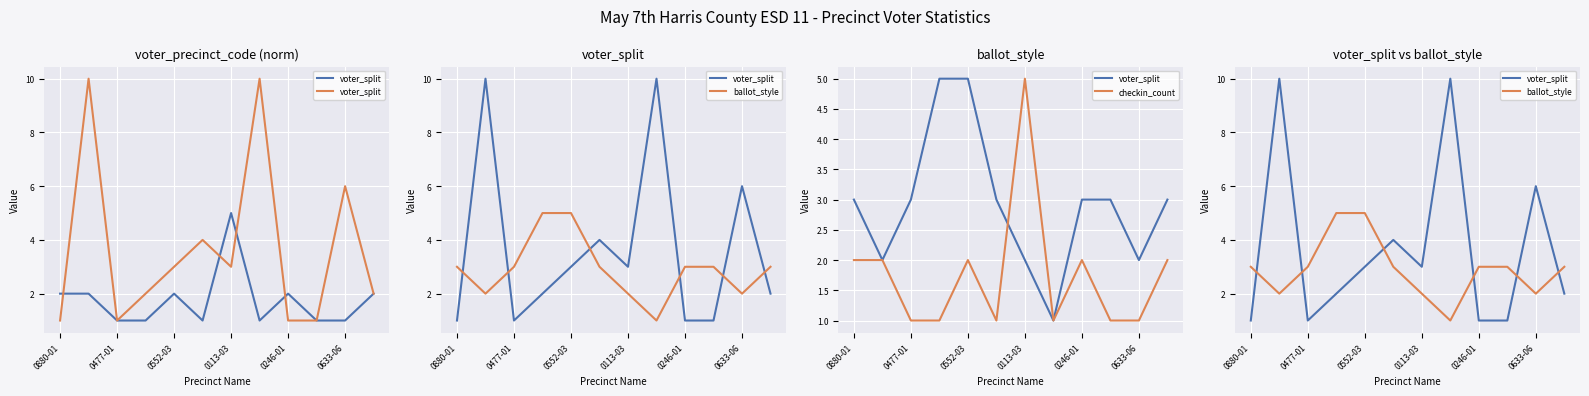

True or false: checkin_count and ballot_style cross at least once.

True